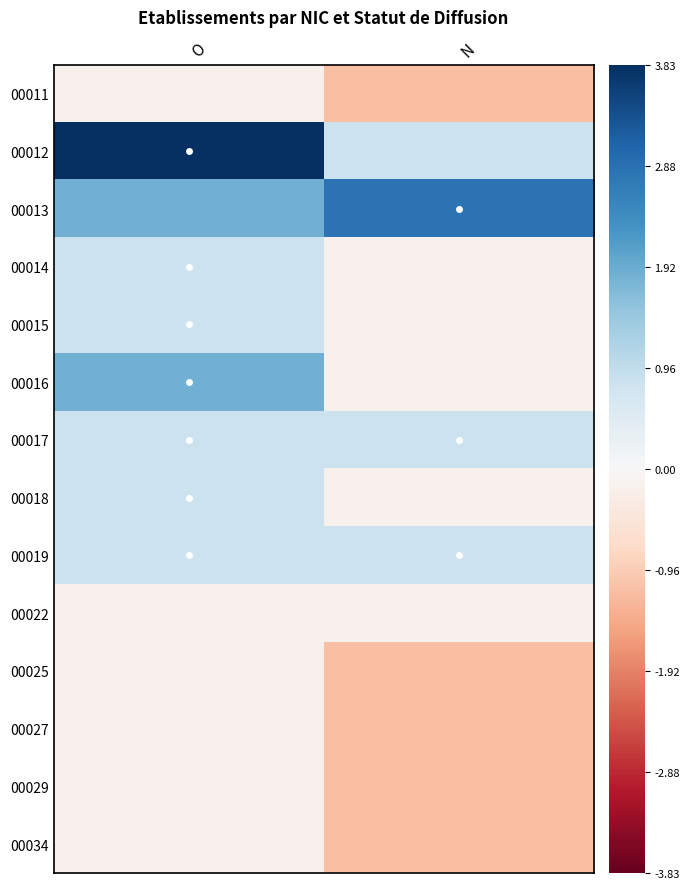

What is the spread (max minus min) of values at N?

4.0